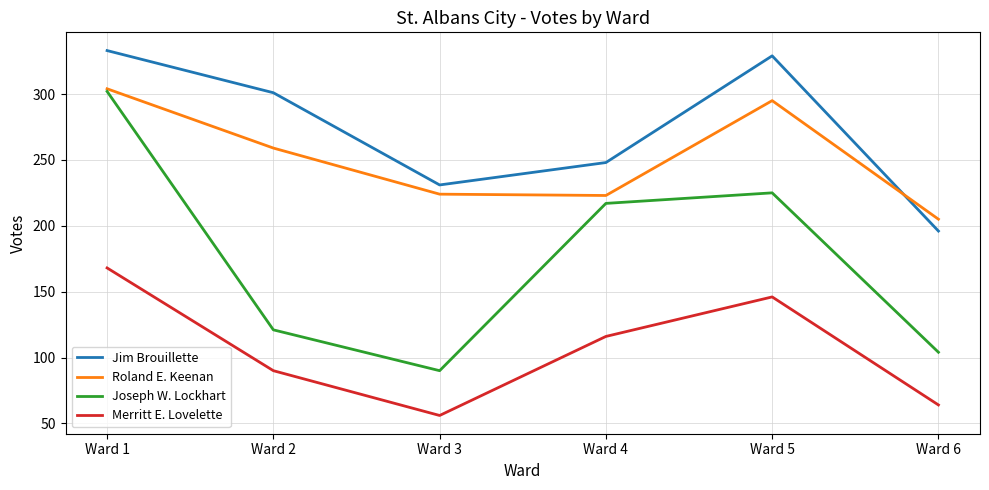

How many categories are shown in the chart?

6